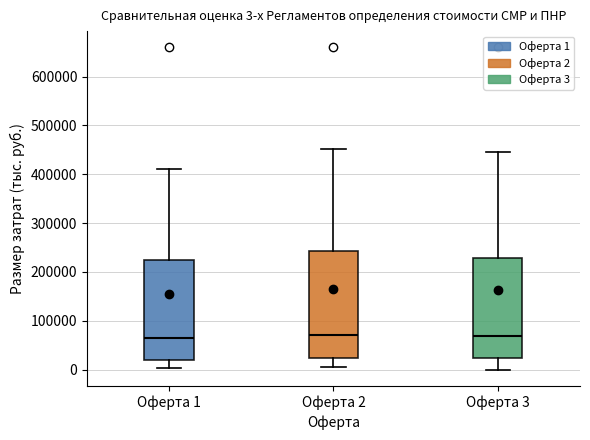

Comparing the boxes themselves (not the whiskers), which one is the tallest?

Оферта 2